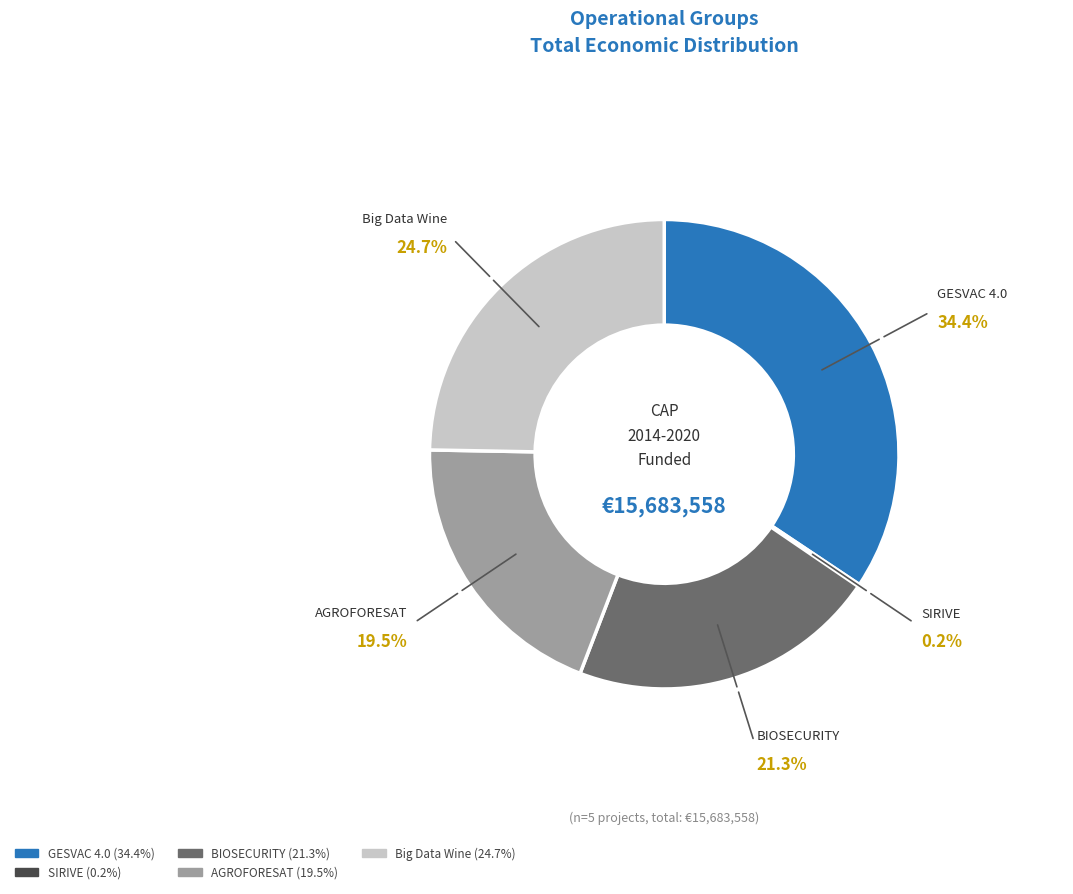

Between BIOSECURITY and AGROFORESAT, which is larger?

BIOSECURITY